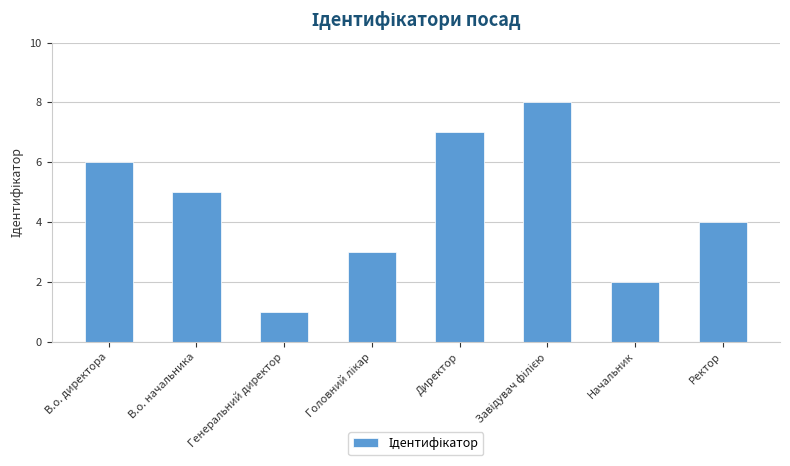

Reading left to right, list all the values displayed in this chart.

6	5	1	3	7	8	2	4